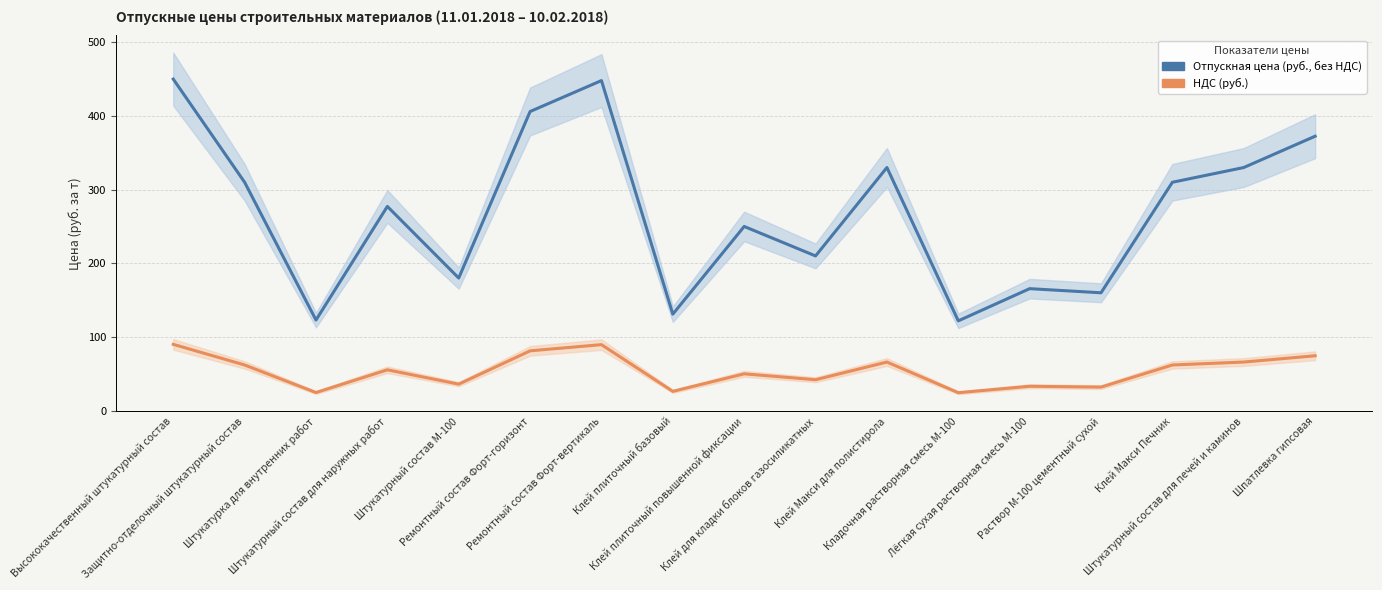

What position from the left is Штукатурный состав М-100?

5